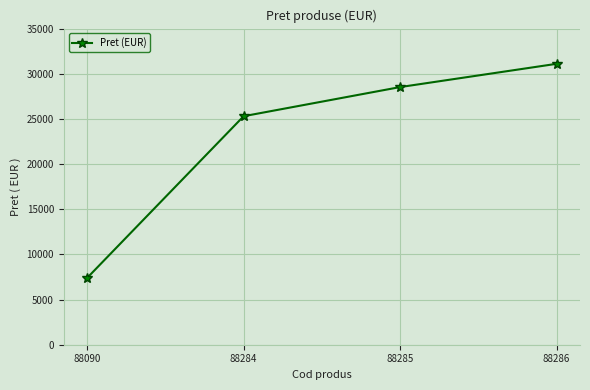

At which category does the chart reach its minimum across all series?

88090